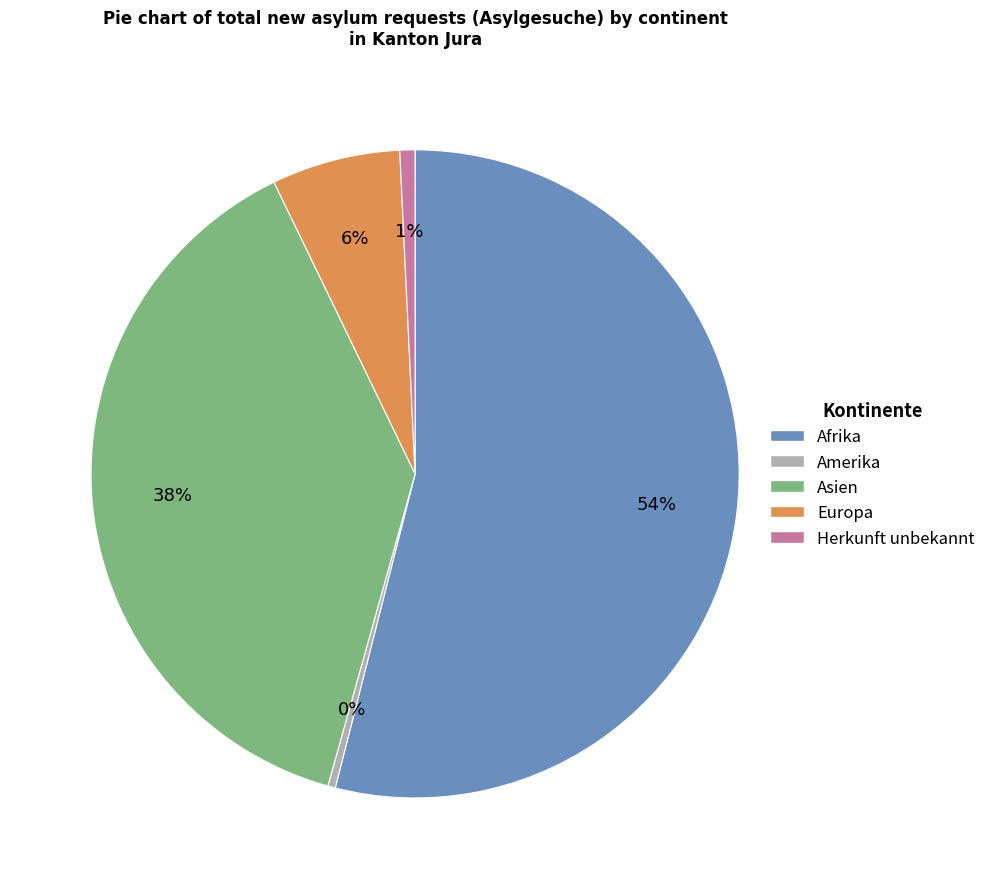

Is it true that Asien is 33% of the pie?

False